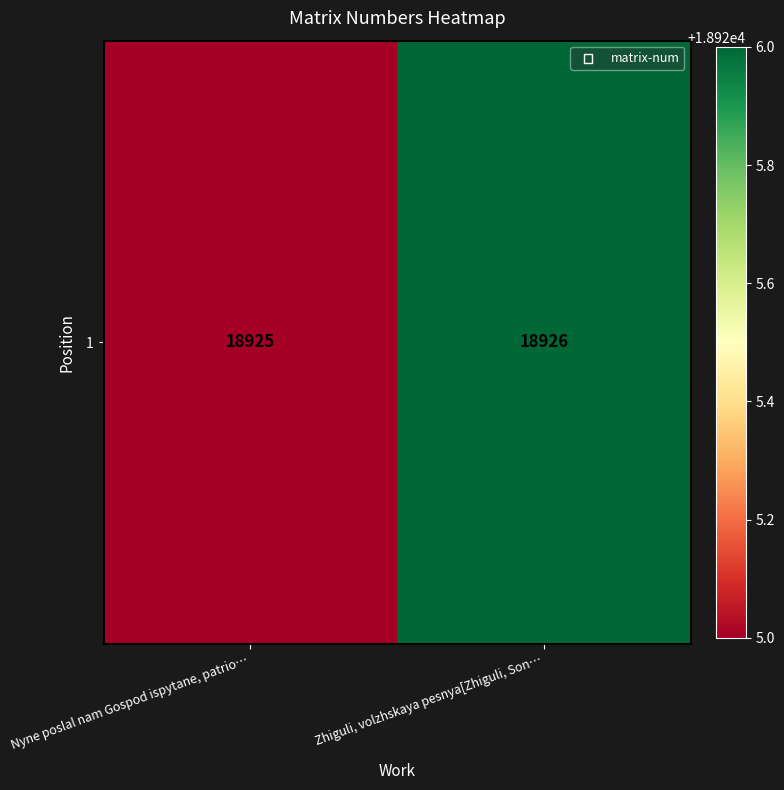

List the labels in order of value, largest first.

Zhiguli, volzhskaya pesnya[Zhiguli, Son…, Nyne poslal nam Gospod ispytane, patrio…